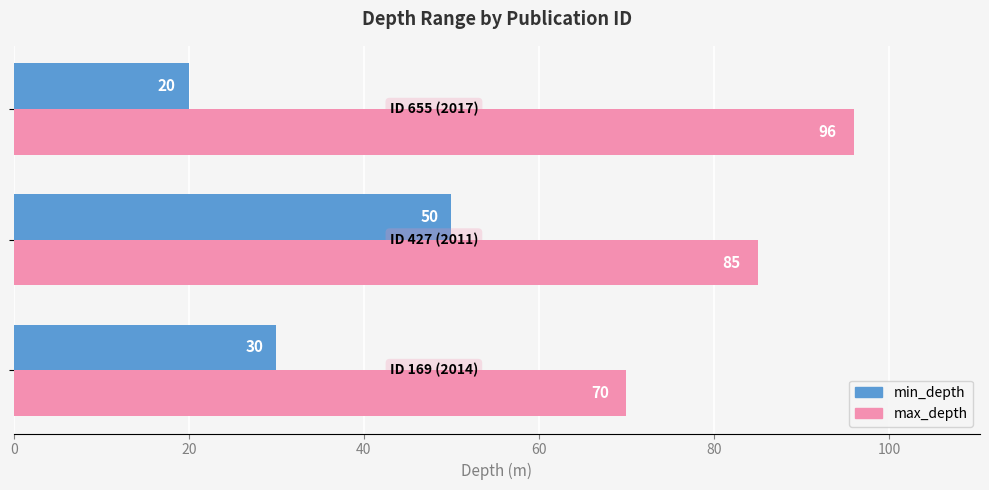

Which series has the largest total across all categories?

max_depth